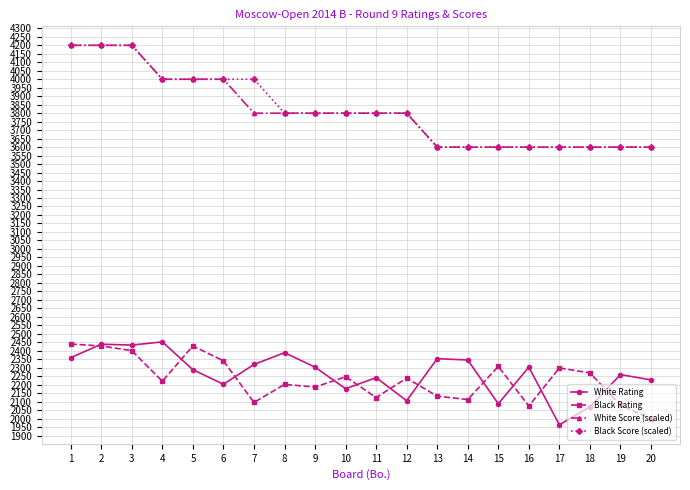

What is the difference between the second highest and second lowest values in the Black Score (scaled) series?

600